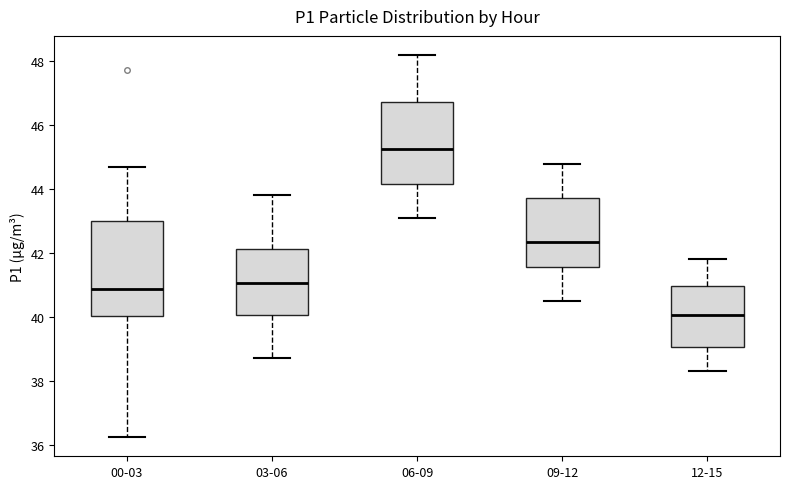

Where is the upper edge of the box for 06-09 on the y-axis? The values are not printed on the chart, so give them approximately, as read against the axis.

46.8